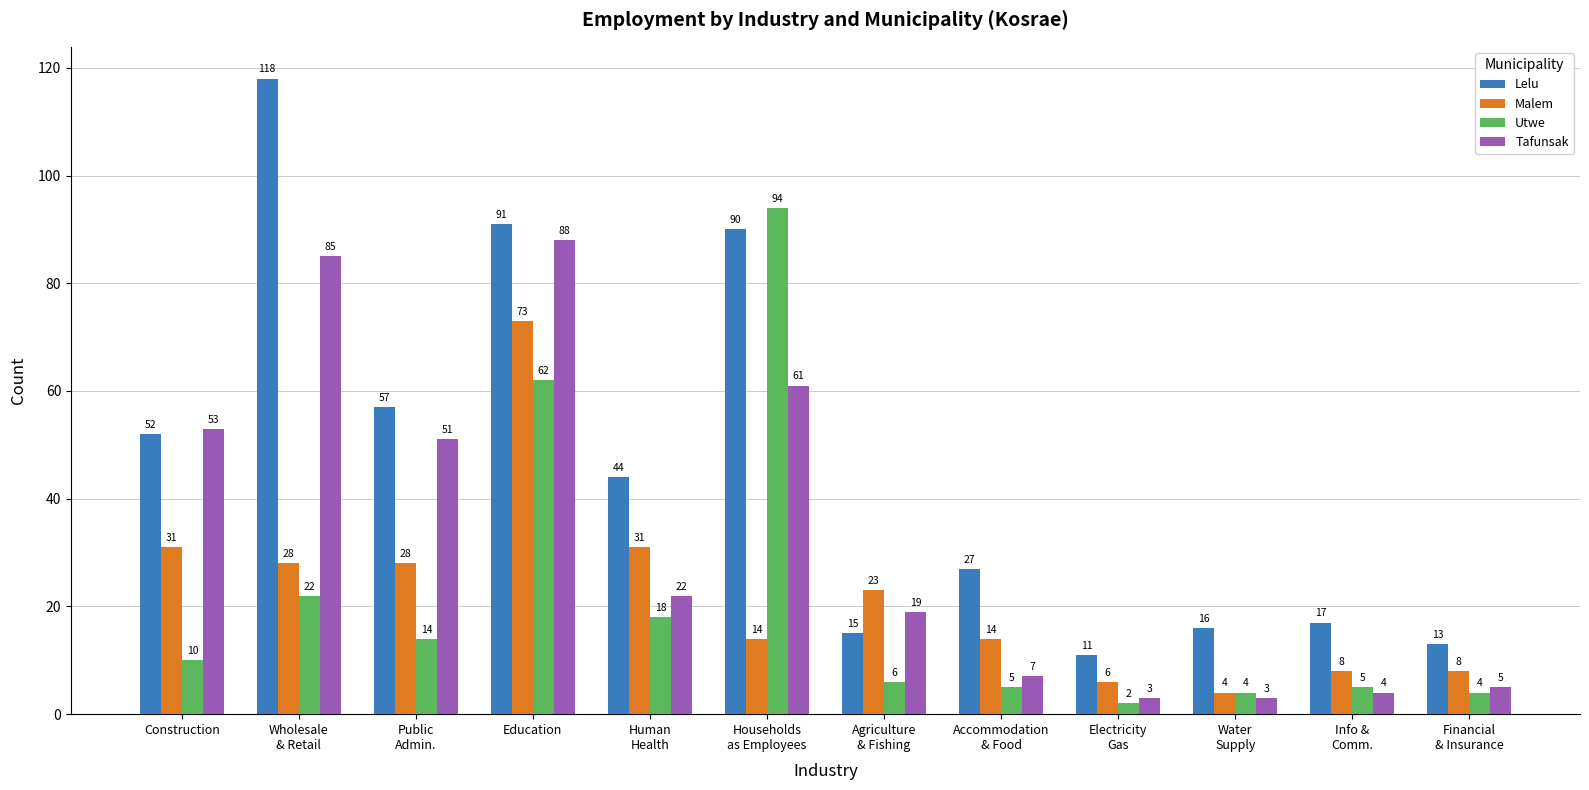

What is the greatest value displayed?

118